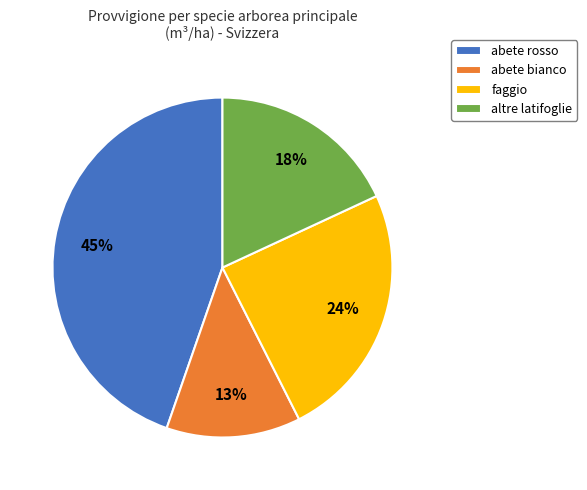

Which category has the smallest portion of the pie?

abete bianco